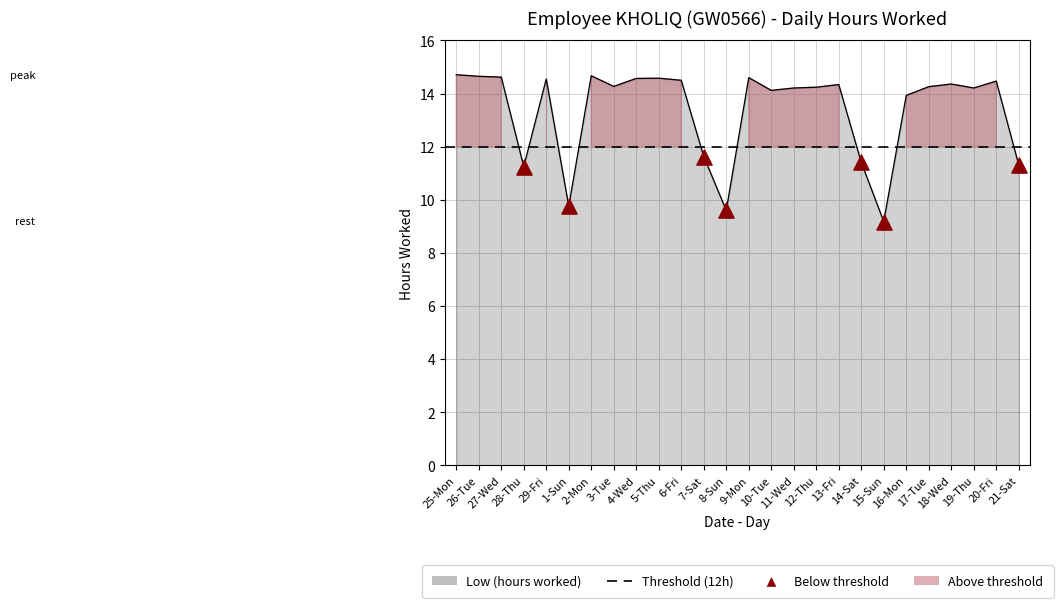

What is the change in value from 14-Sat to 16-Mon?

+2.5